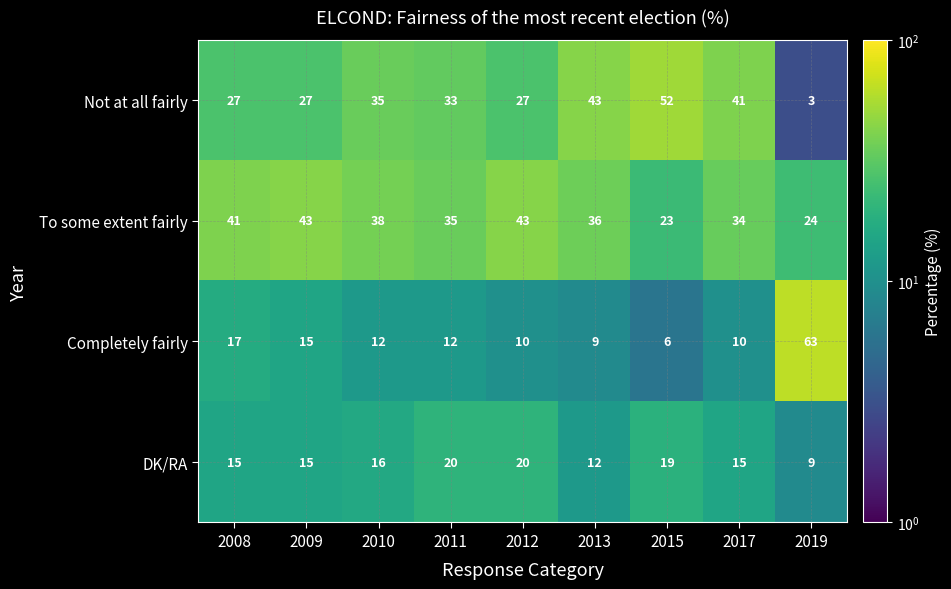

Which label corresponds to the smallest value in the chart?

2019